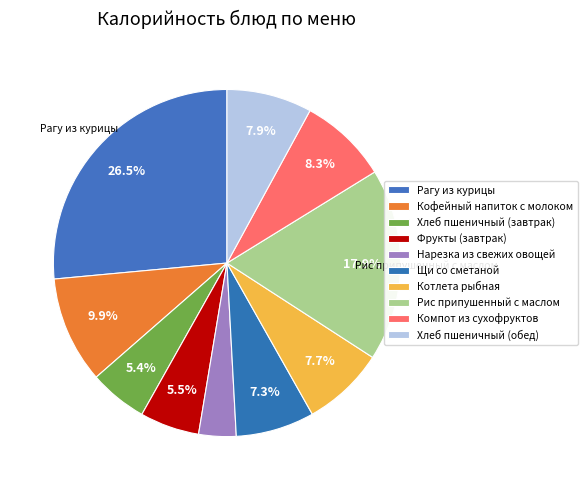

True or false: Щи со сметаной accounts for 7% of the total.

True